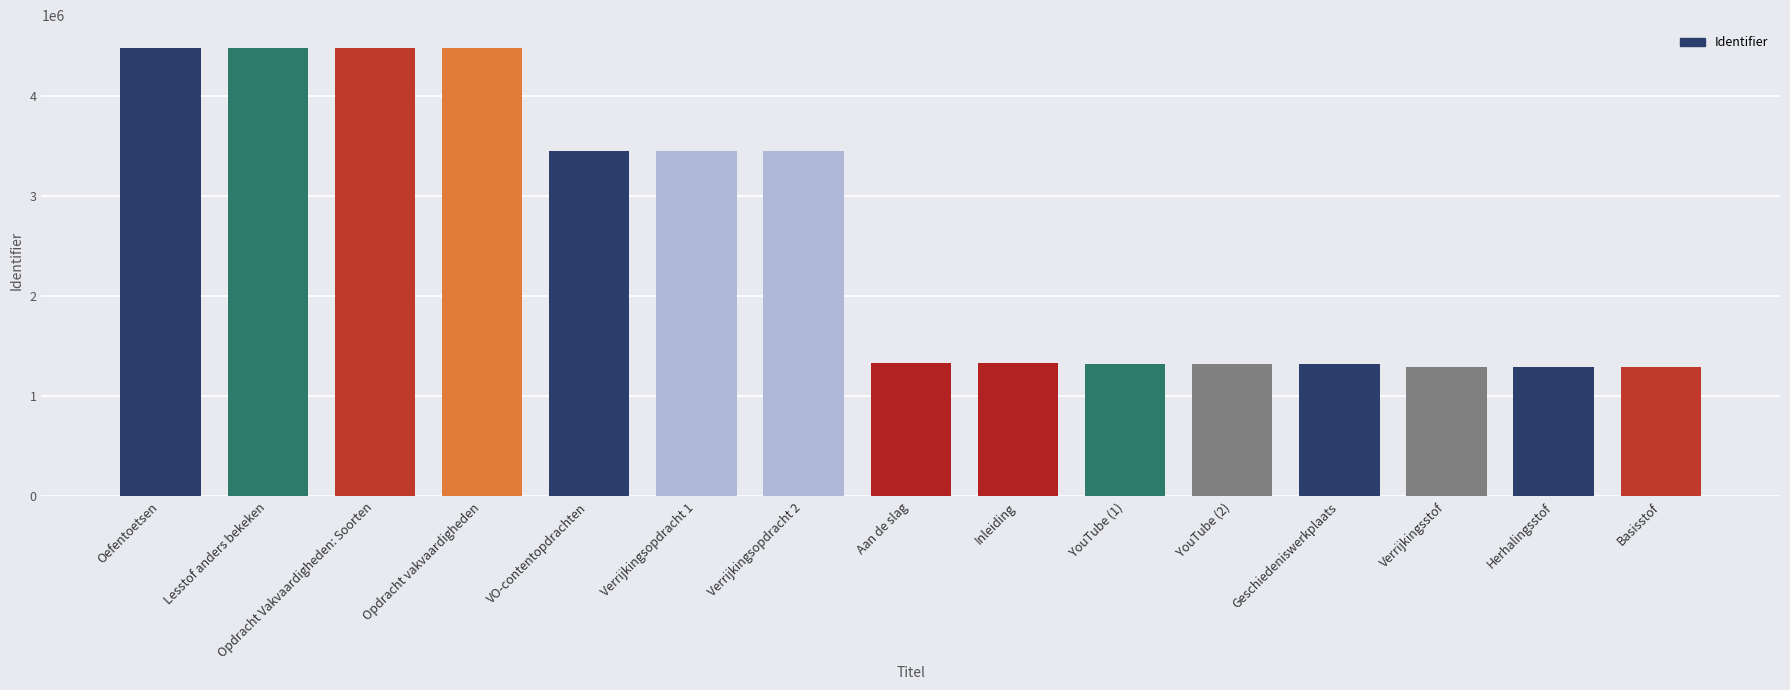

How many distinct data groups are displayed?

1